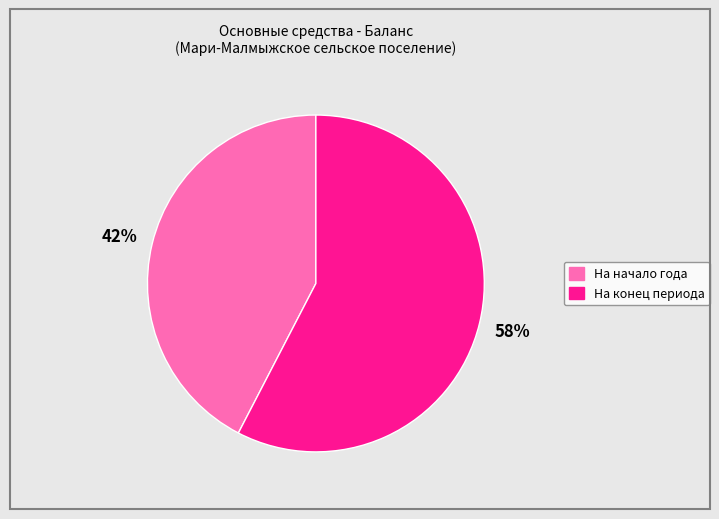

Is there any slice that represents more than half of the pie?

Yes